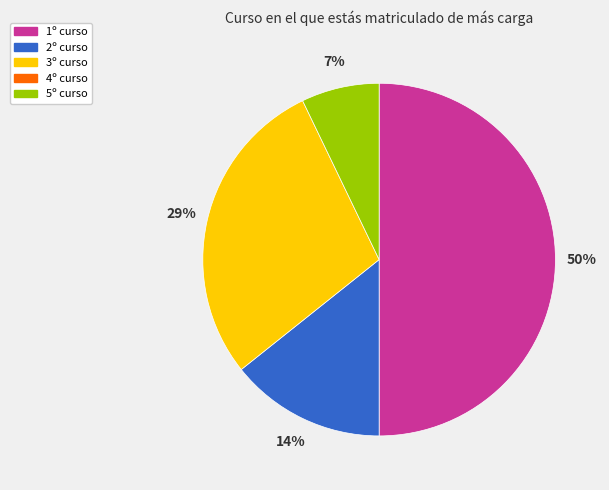

To the nearest percent, what is the average slice percentage?

25%